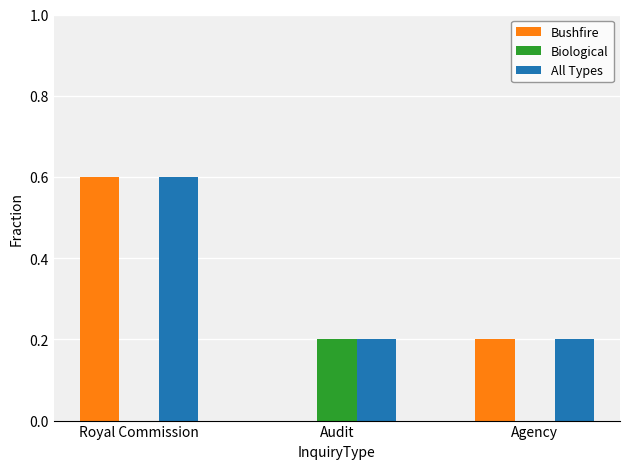

How many distinct data groups are displayed?

3